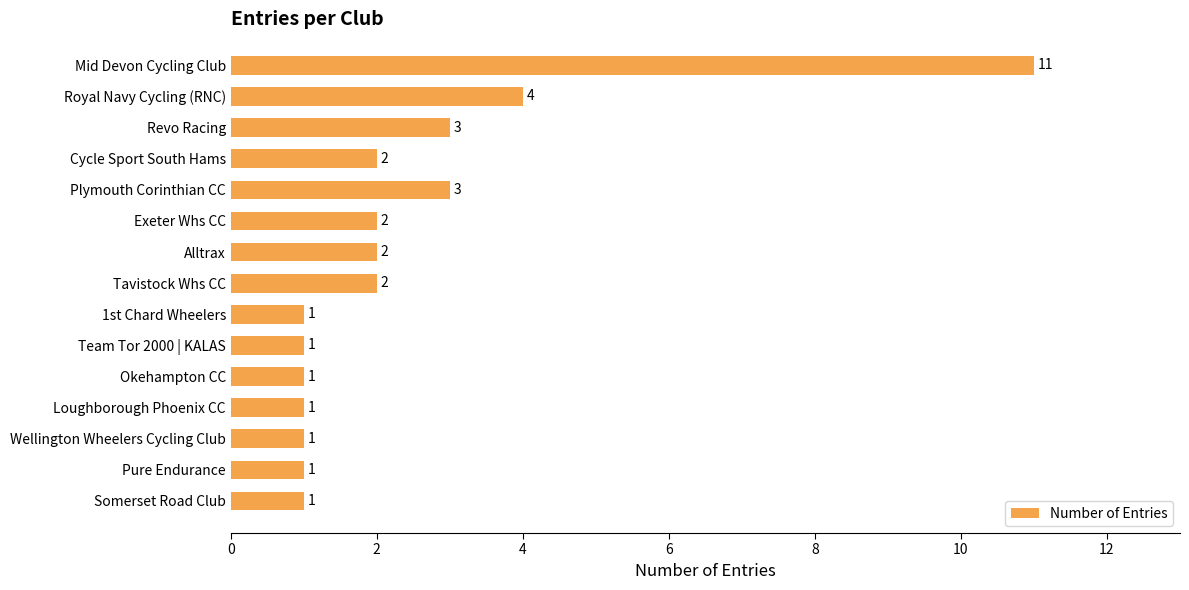

Does the chart contain stacked bars?

No